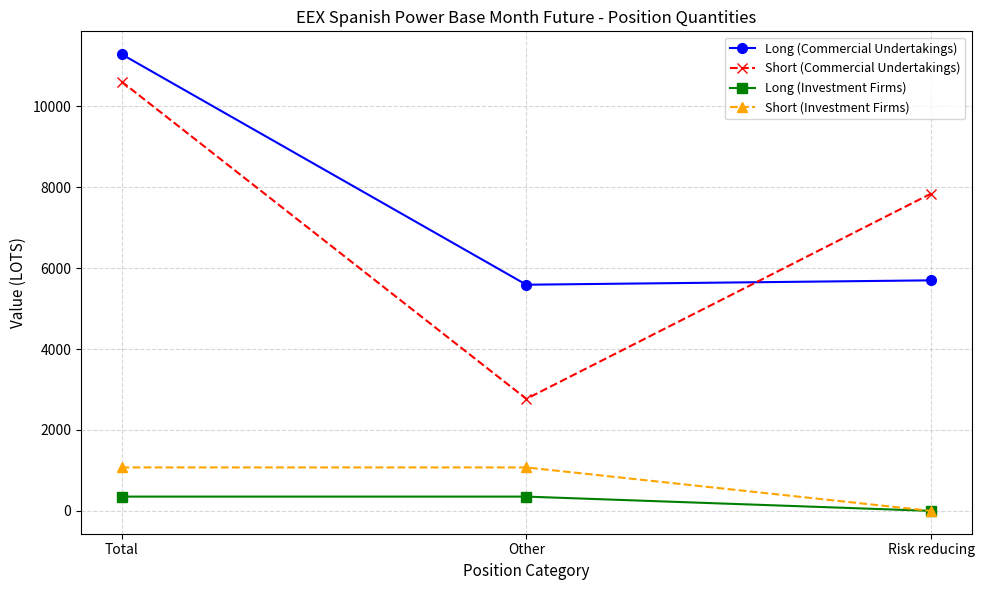

Reading left to right, what are all the values shown in this chart?

Long (Commercial Undertakings): 11288.1	5590.1	5698.0
Short (Commercial Undertakings): 10612.0	2769.0	7843.0
Long (Investment Firms): 353.0	353.0	0.0
Short (Investment Firms): 1074.1	1074.1	0.0